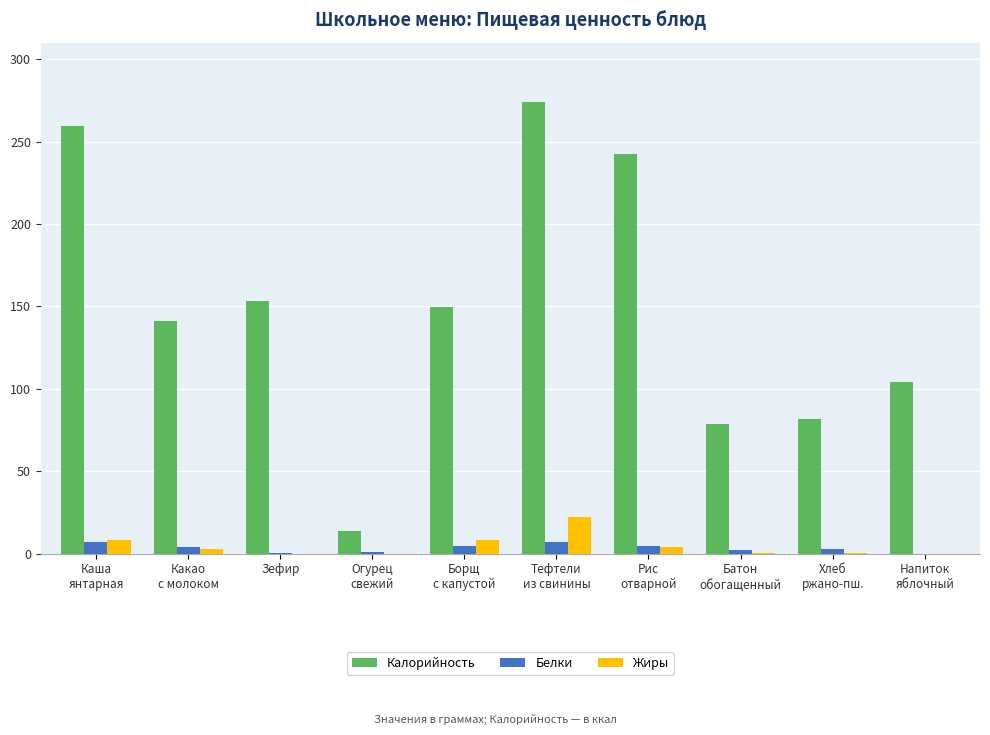

What is the highest value of the Калорийность series?

274.1